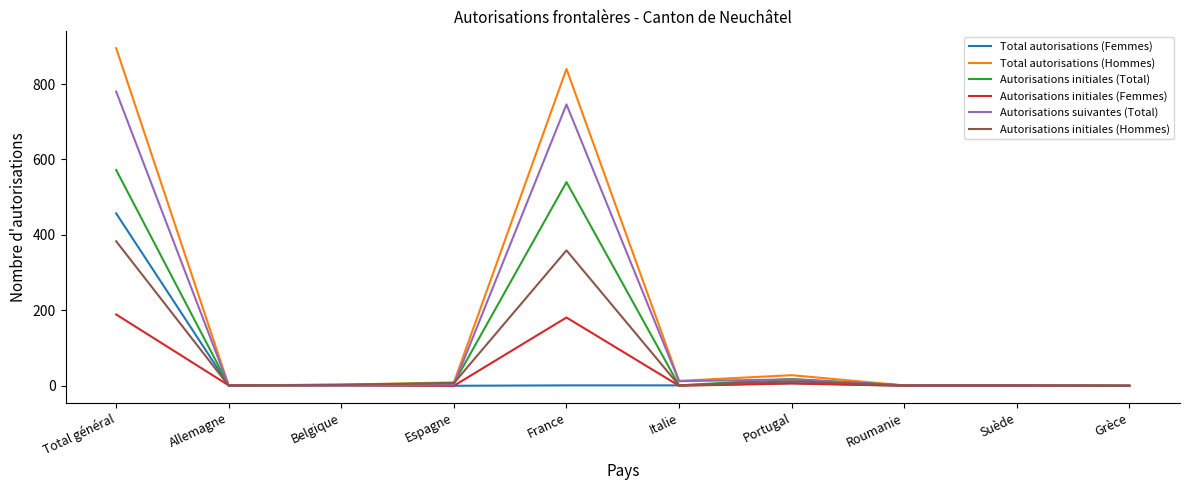

Between France and Grèce, which series saw the biggest shift?

Total autorisations (Hommes)